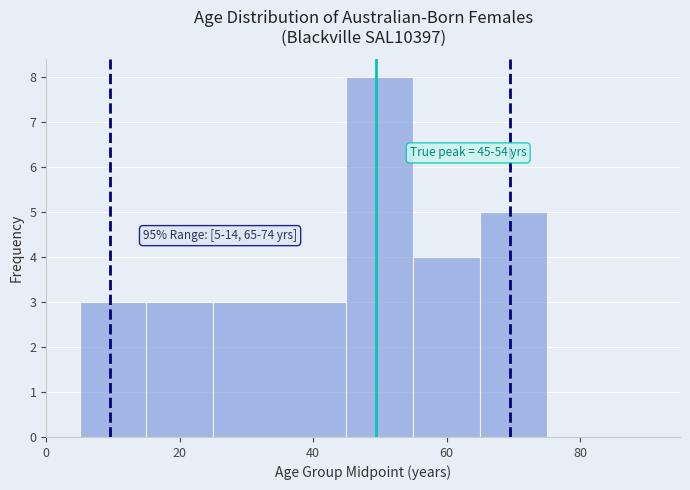

Read against the x-axis, roughly where is the centre of the tallest bar?

50